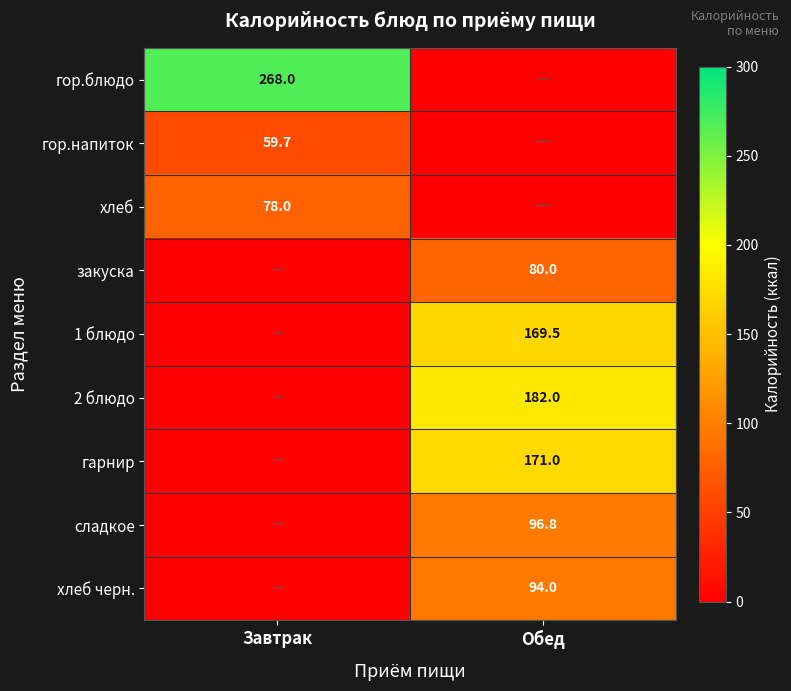

Is it true that сладкое equals 131.2 at Обед?

False